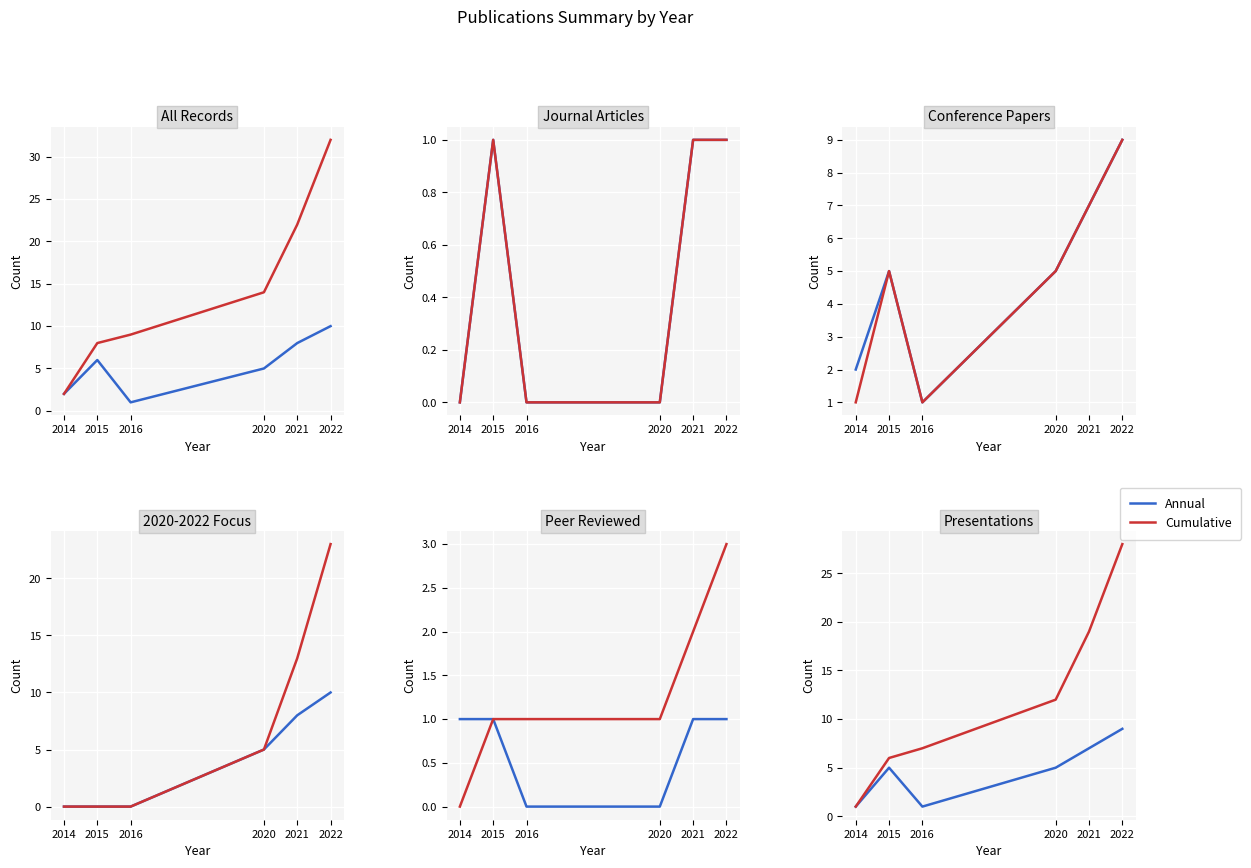

What is the sum of the Annual values at 2022 and 2014?

10